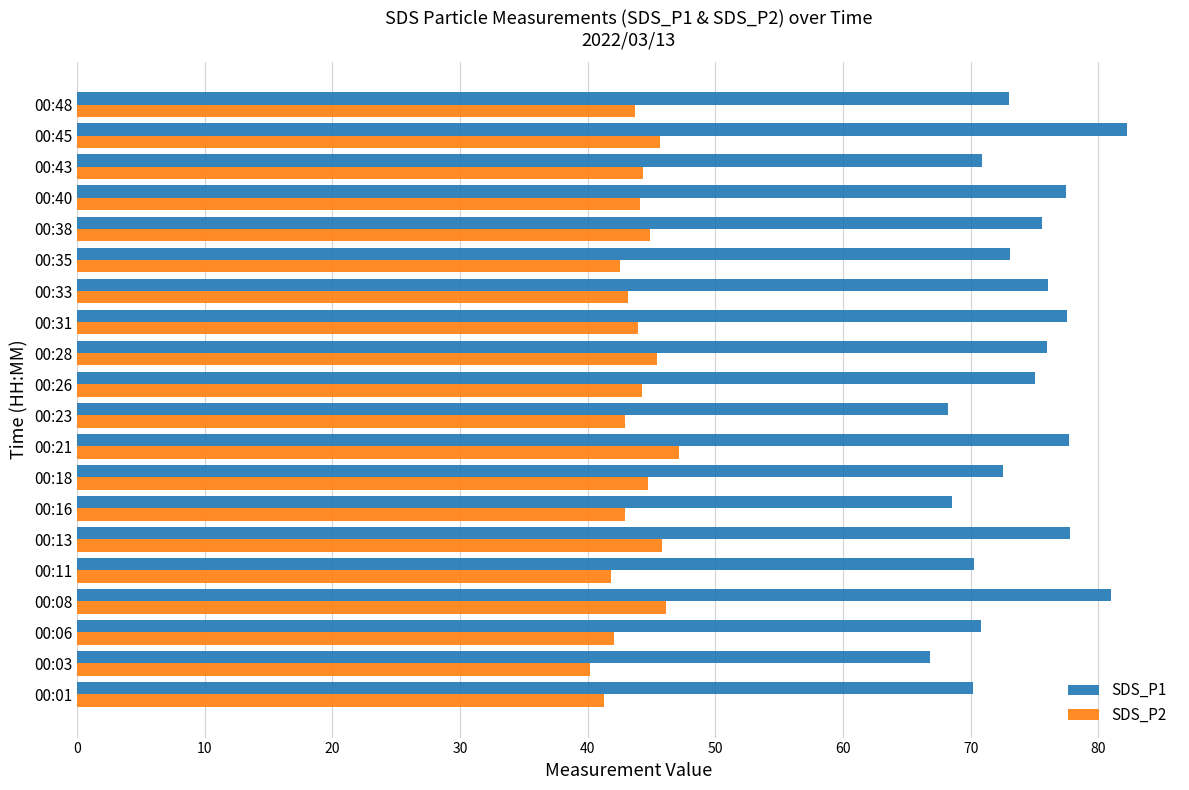

How many distinct data groups are displayed?

2